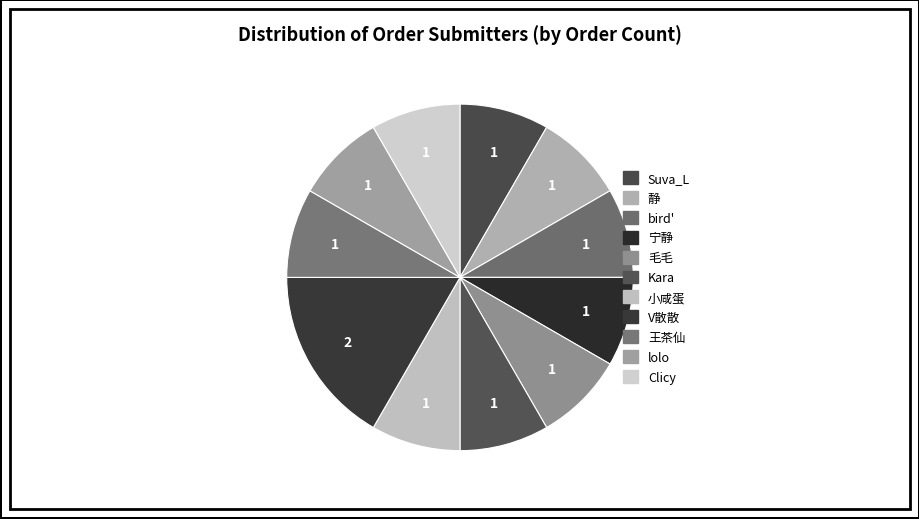

Which has a higher value, lolo or Clicy?

Clicy